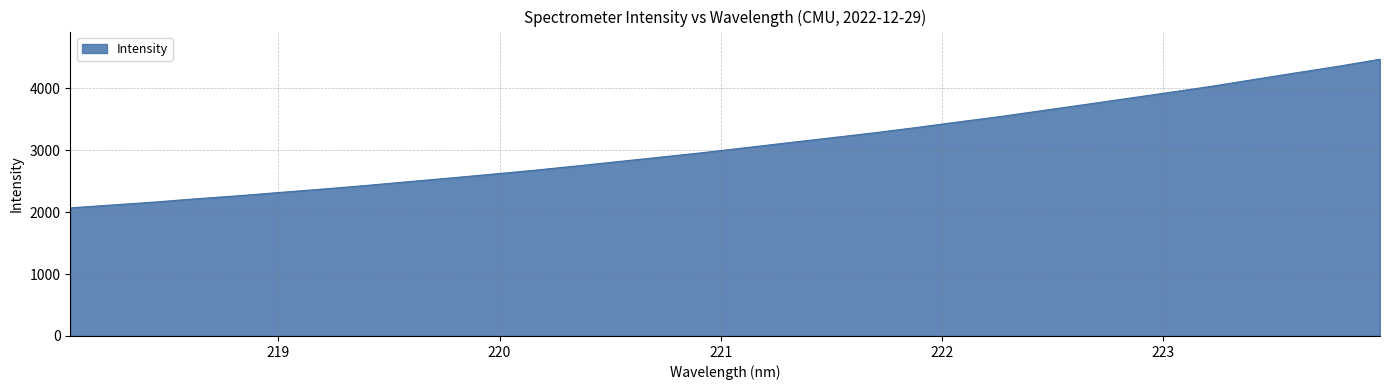

What is the minimum value shown in the chart?

2071.0